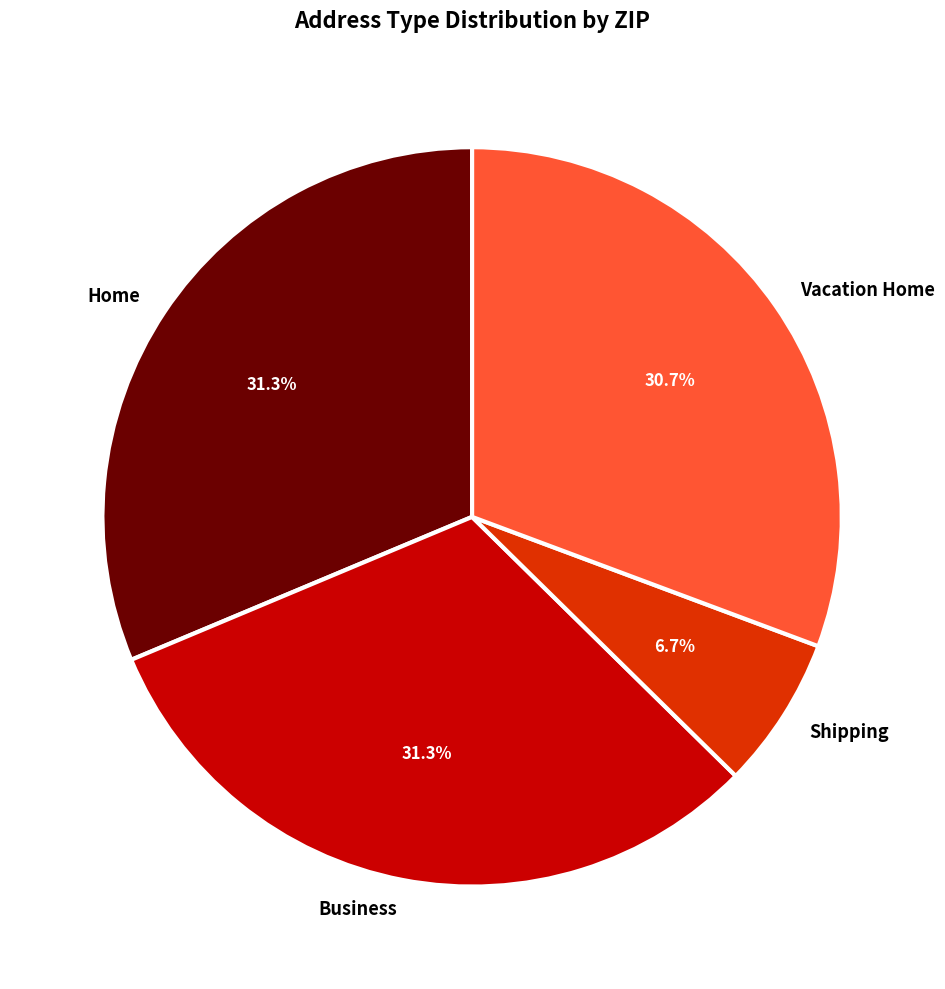

Which slice is the smallest?

Shipping